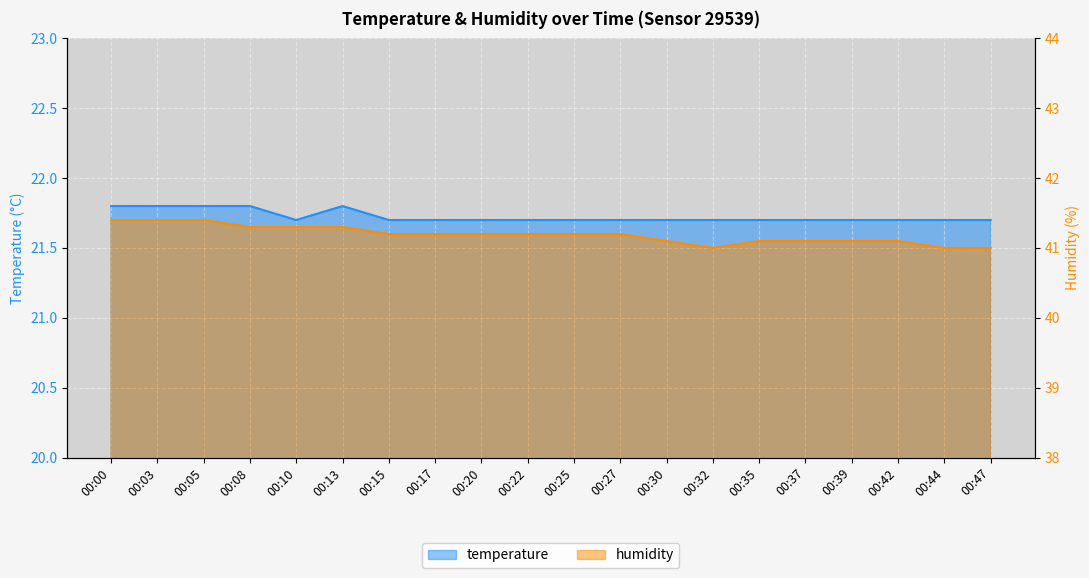

Where is the first local minimum for temperature?

00:10